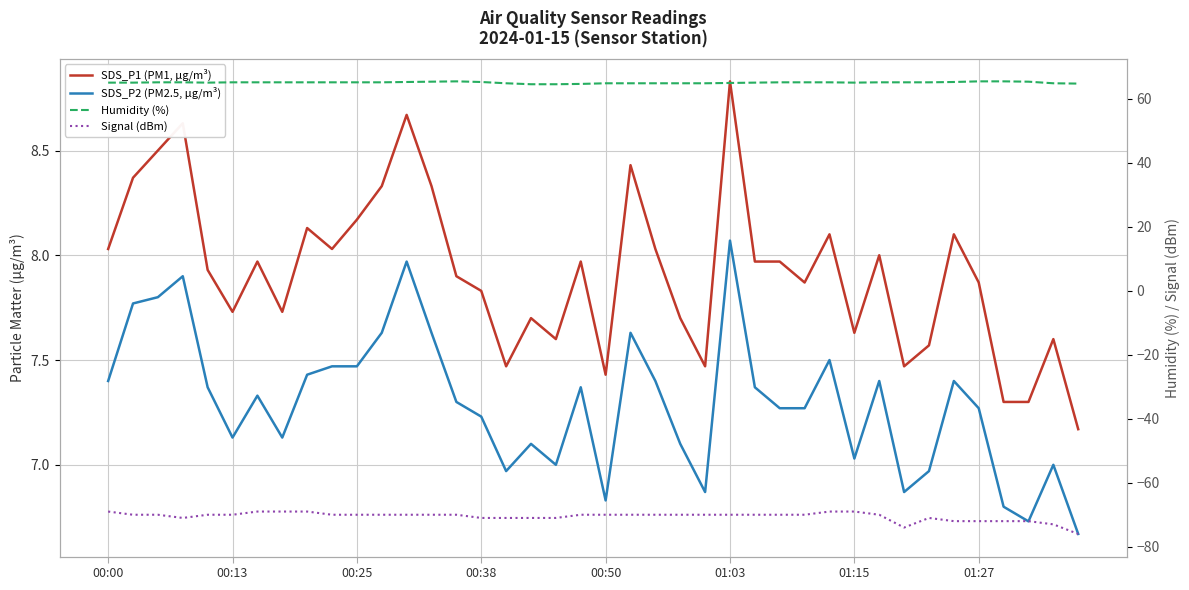

What is the minimum value shown in the chart?

-76.0